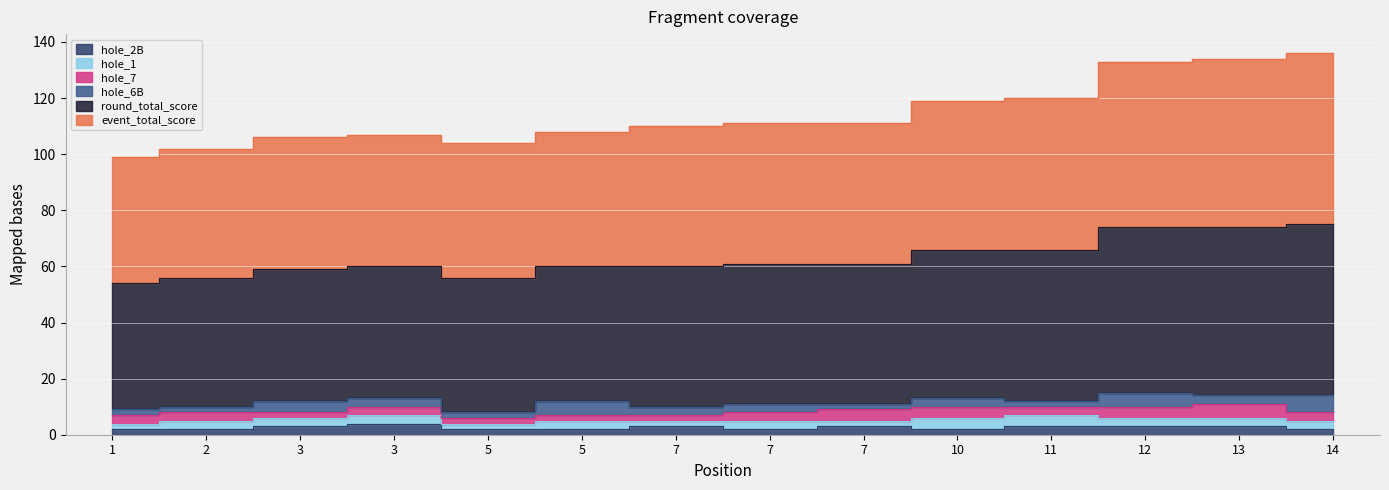

Which series has the widest spread of values?

event_total_score